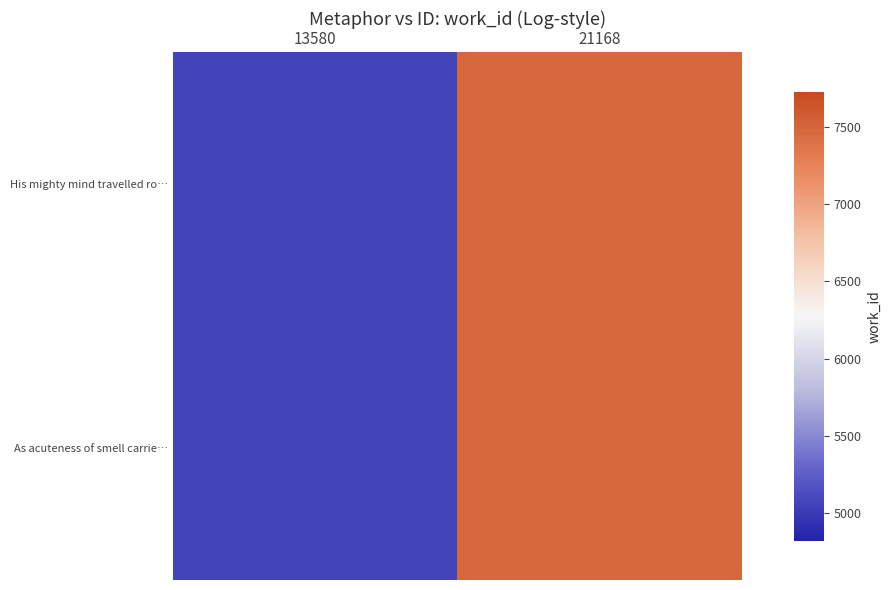

Reading left to right, list all the values displayed in this chart.

His mighty mind travelled ro…: 13580=5063	21168=7486
As acuteness of smell carrie…: 13580=5063	21168=7486